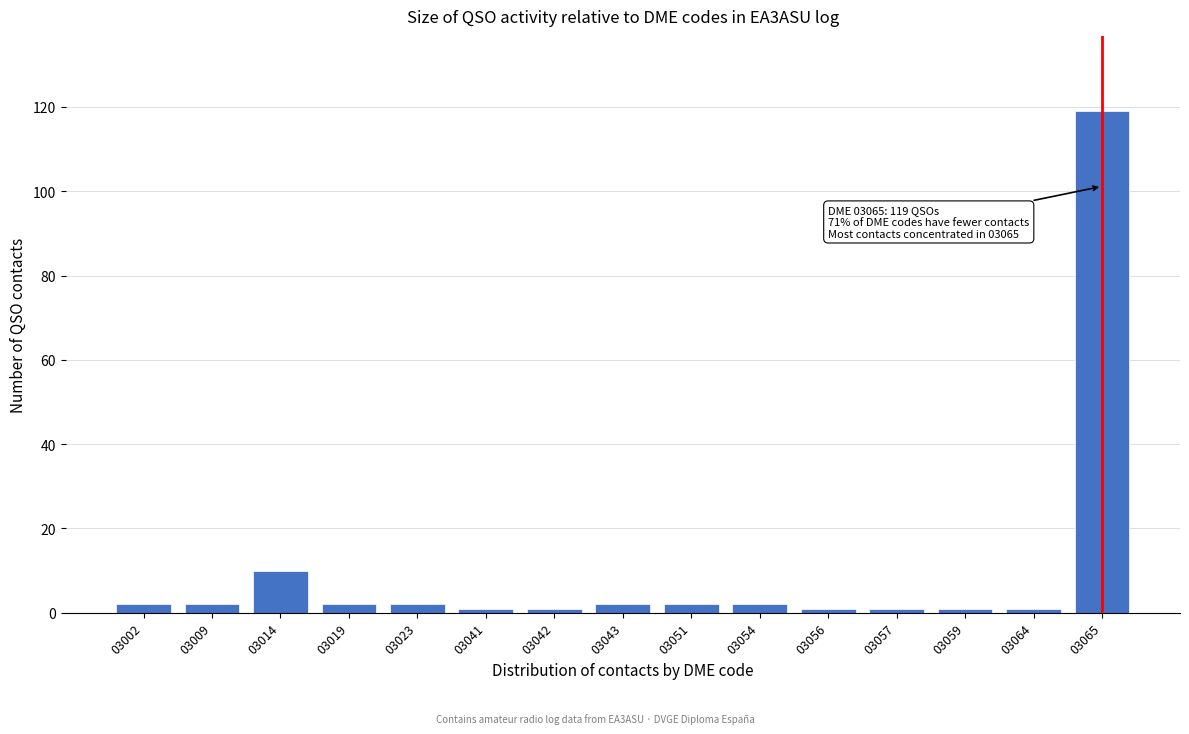

Reading right to left, extract all data points from this chart.

03065=119	03064=1	03059=1	03057=1	03056=1	03054=2	03051=2	03043=2	03042=1	03041=1	03023=2	03019=2	03014=10	03009=2	03002=2